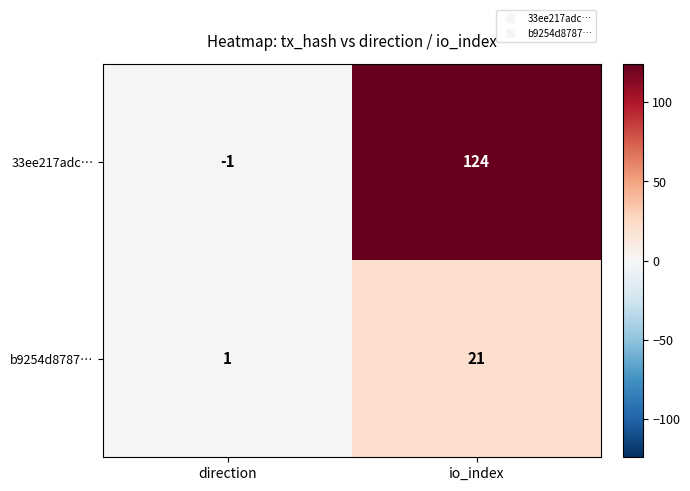

Which category has the highest value across all series?

io_index